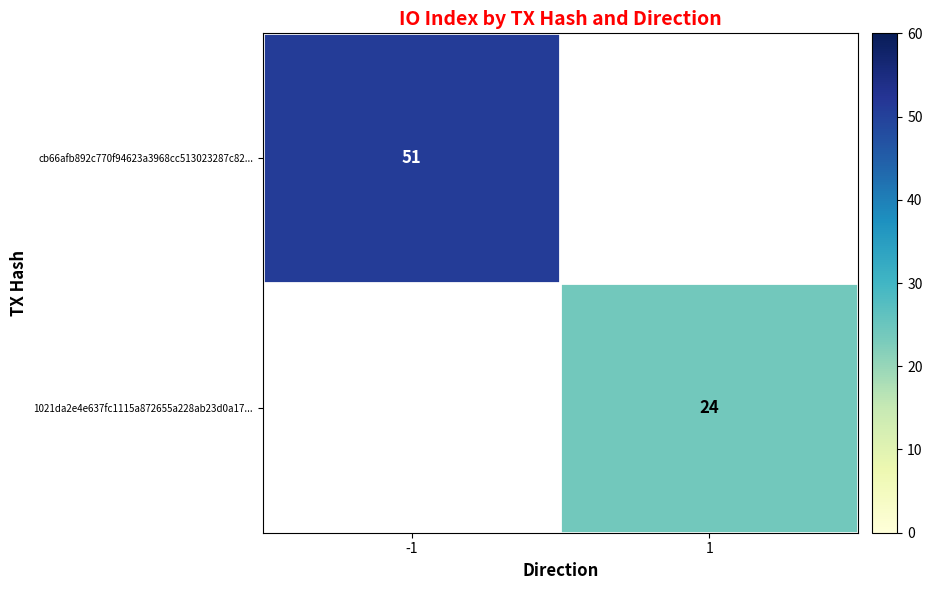

The cb66afb892c770f94623a3968cc513023287c82... series shows 51 at -1. True or false?

True